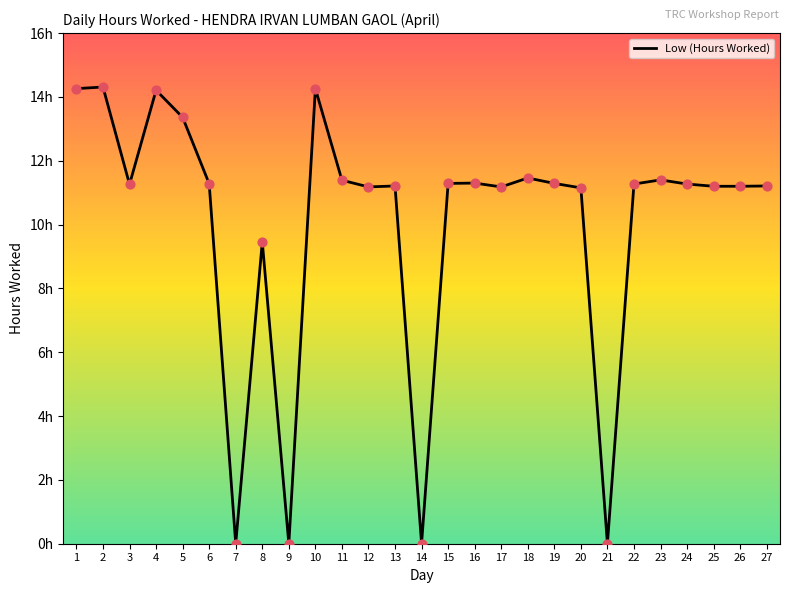

Between 6 and 9, which is larger?

6